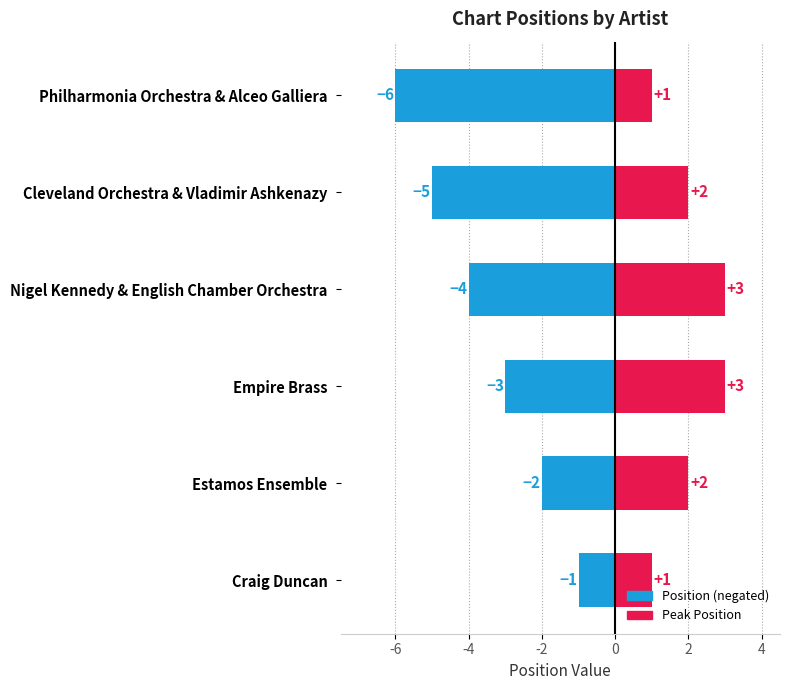

What is the sum of the Position (negated) values at Estamos Ensemble and Philharmonia Orchestra & Alceo Galliera?

-8